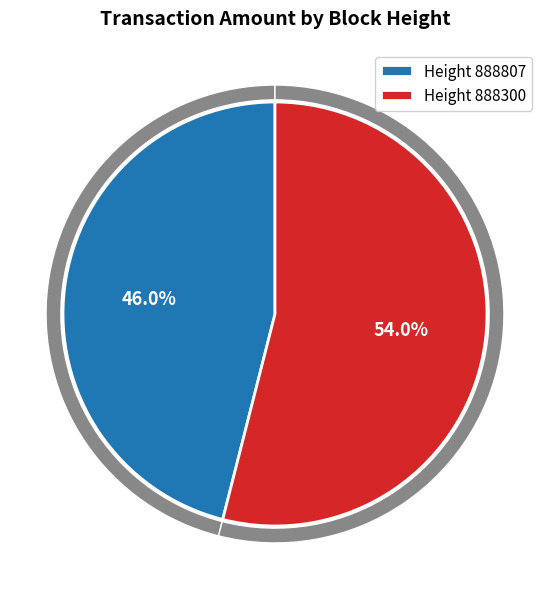

Combined, what portion of the pie is 888807 and 888300?

100.0%